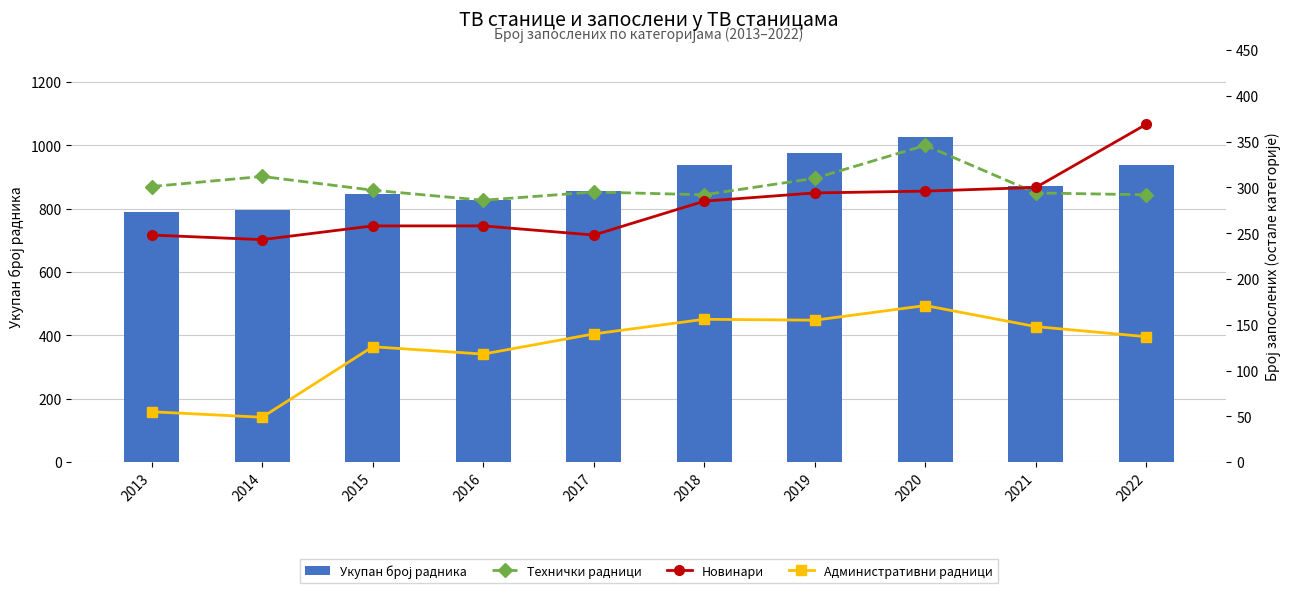

What is the maximum value shown in the chart?

1026